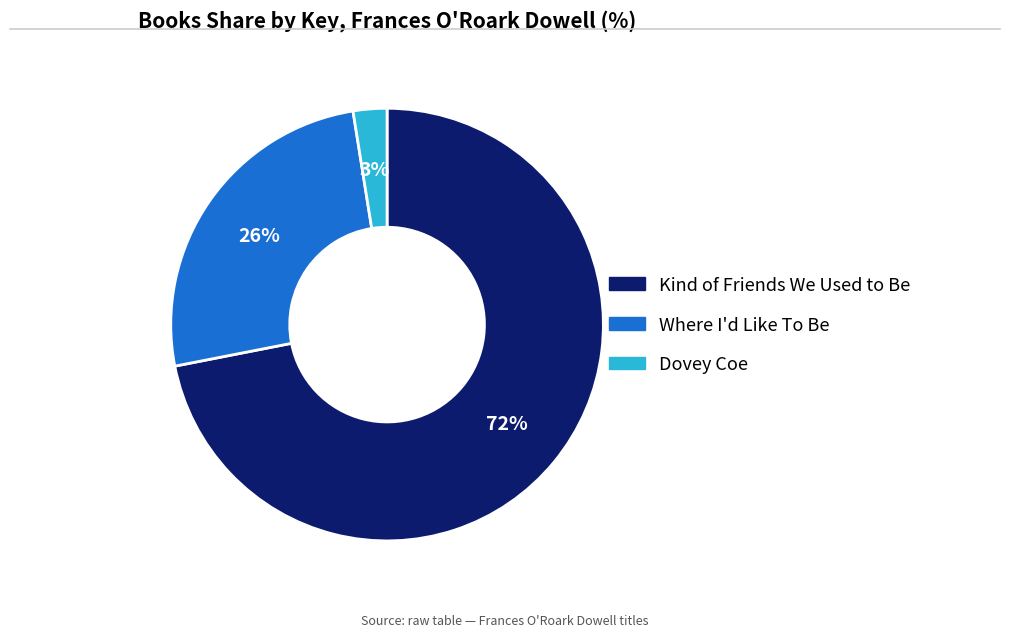

What is the smallest slice in the pie chart?

Dovey Coe